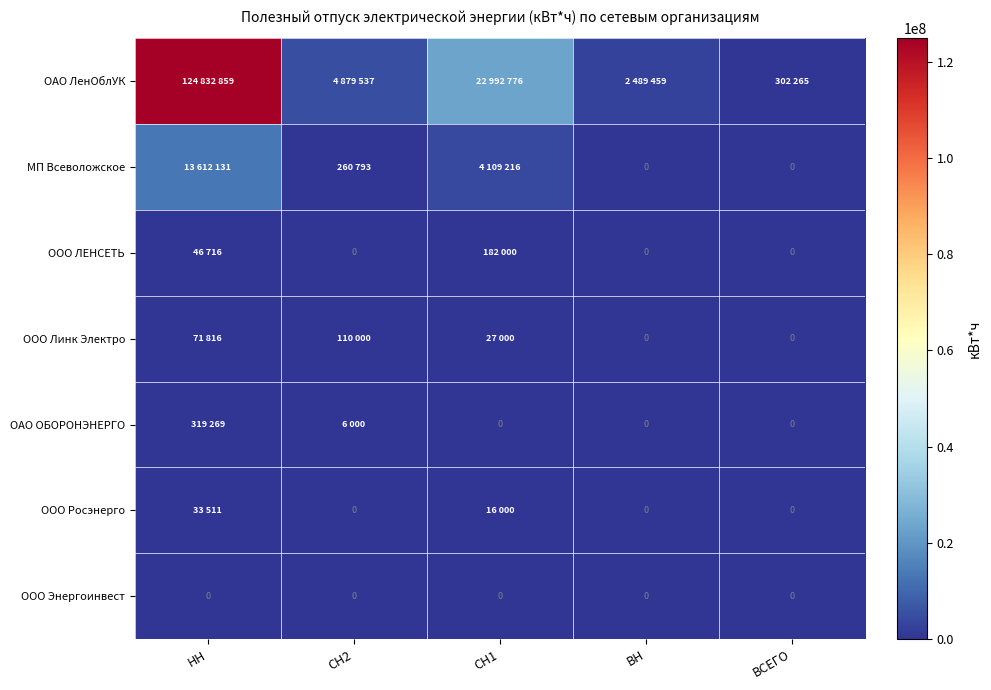

Which series changed the most between НН and СН2?

ОАО ЛенОблУК